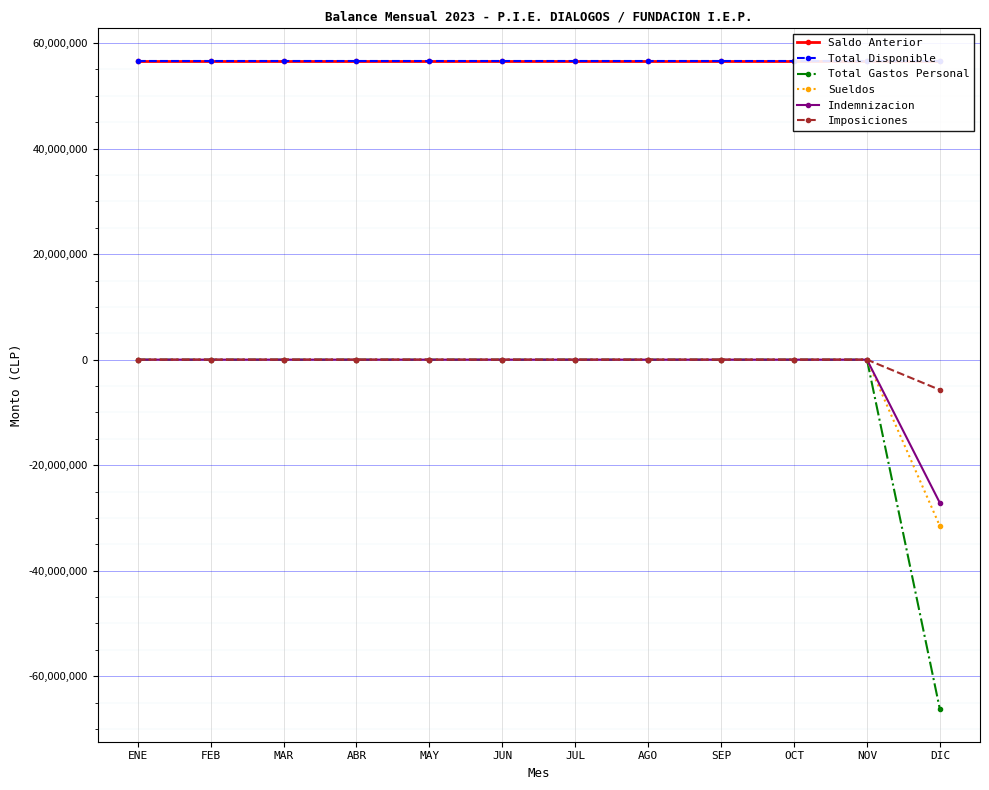

At FEB, list the series in order from largest to smallest.

Saldo Anterior, Total Disponible, Total Gastos Personal, Sueldos, Indemnizacion, Imposiciones